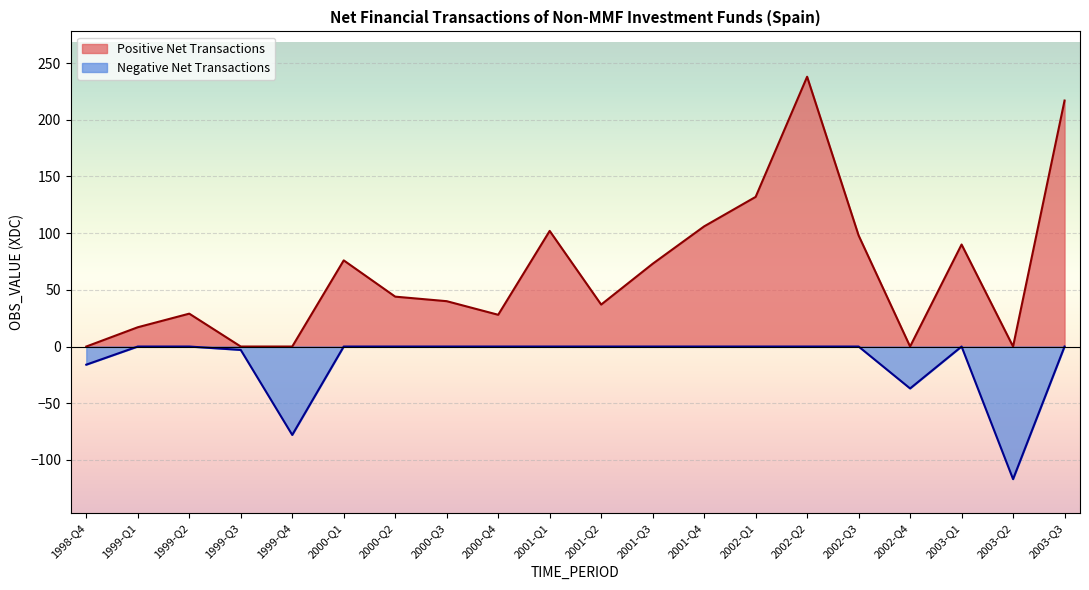

True or false: Negative and Positive intersect in this chart.

False